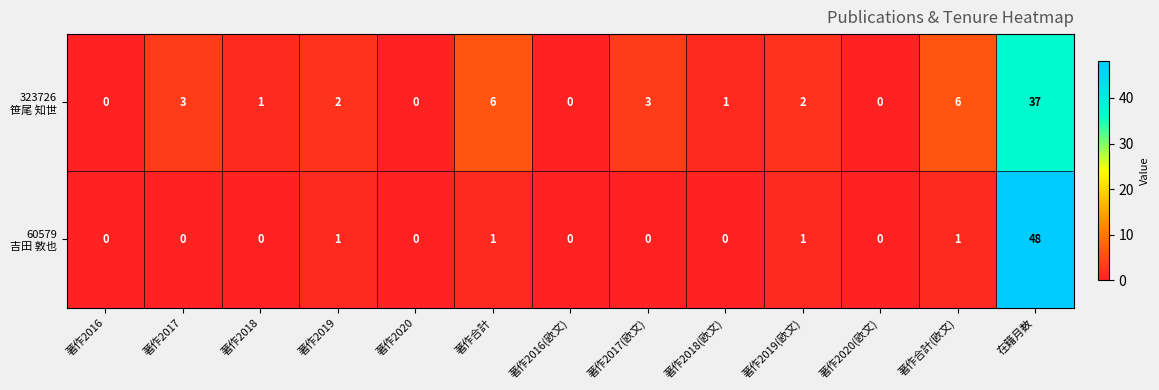

Which category has the highest value across all series?

在籍月数